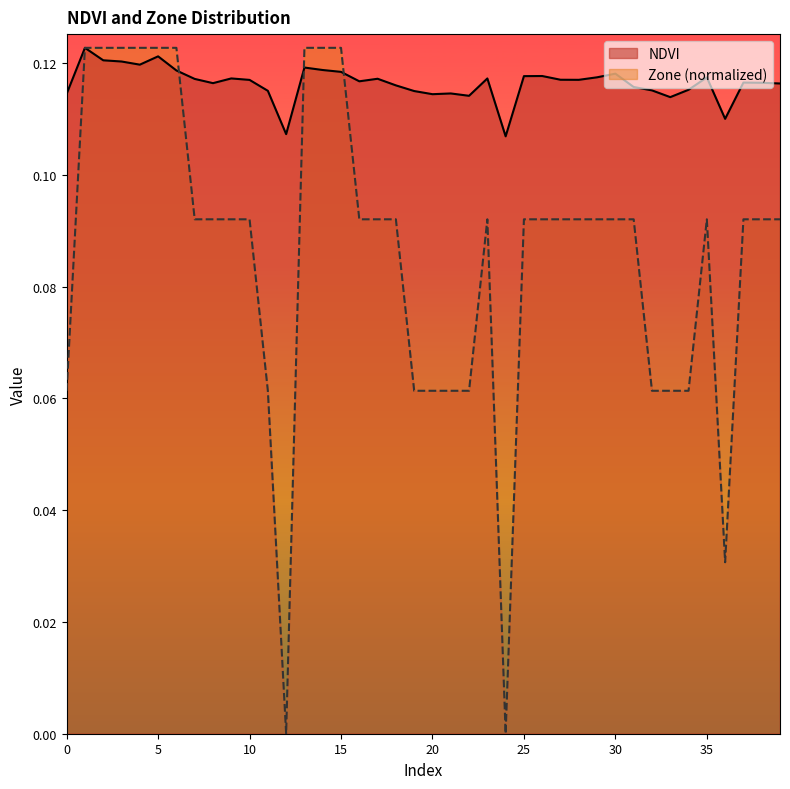

How many lines are shown in the chart?

2